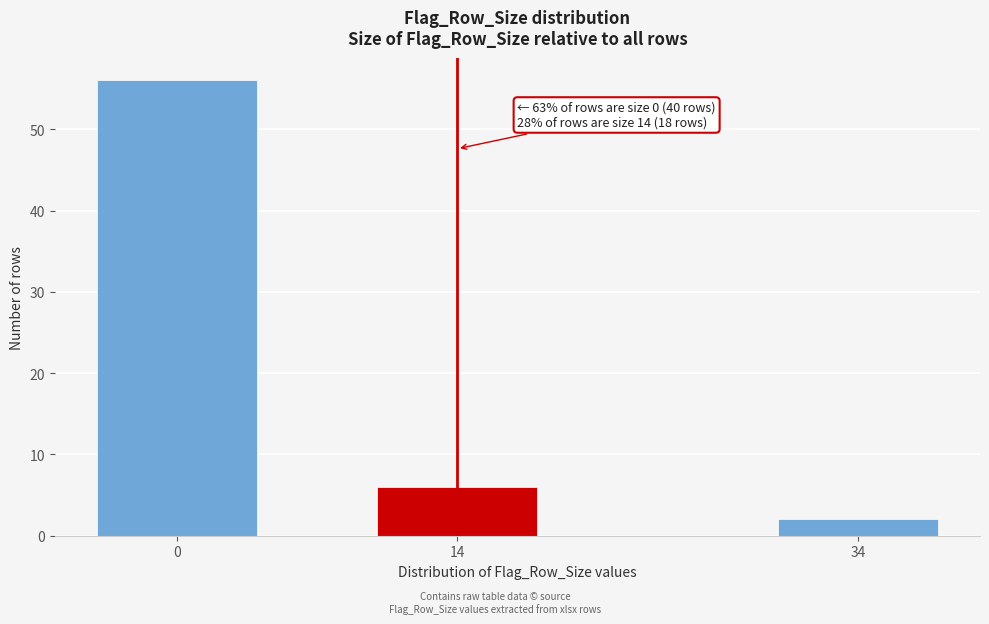

Reading left to right, list all the values displayed in this chart.

56	6	2